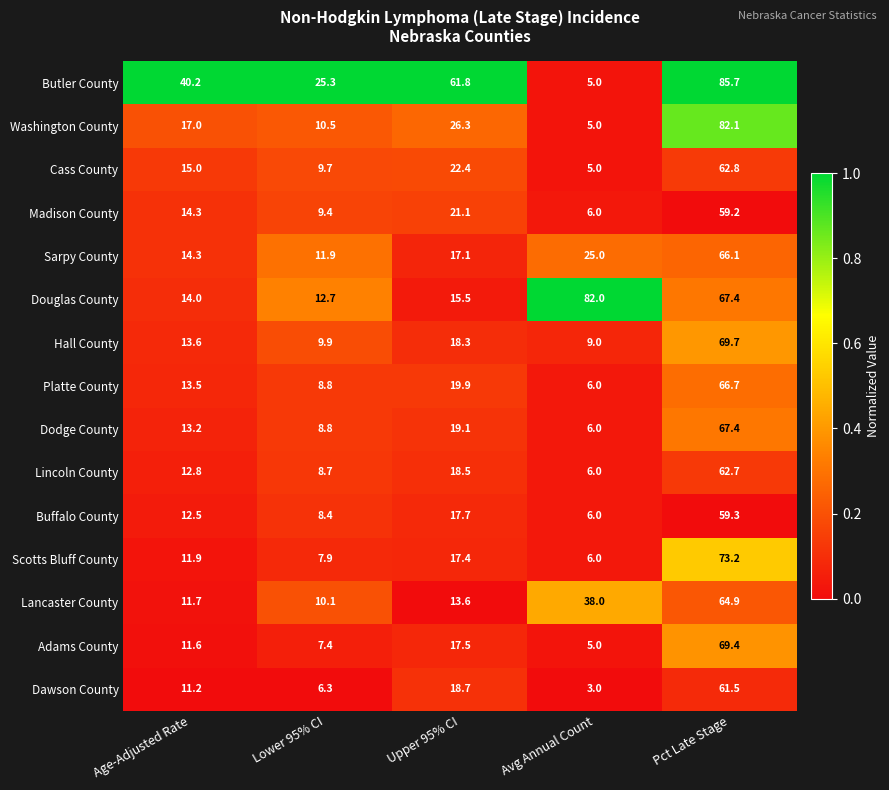

How many data points does each series have?

5